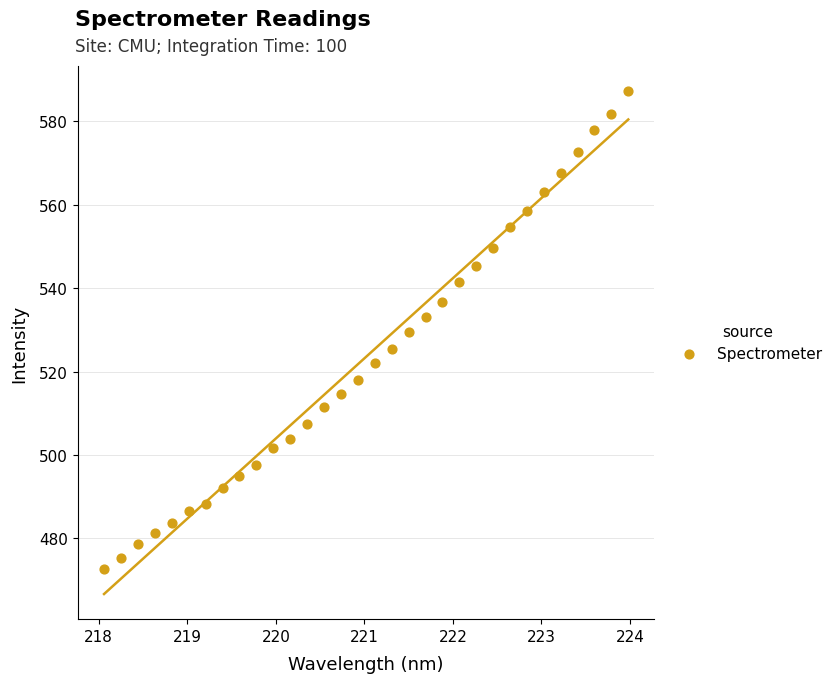

What is the range of X values (max minus min)?

5.9